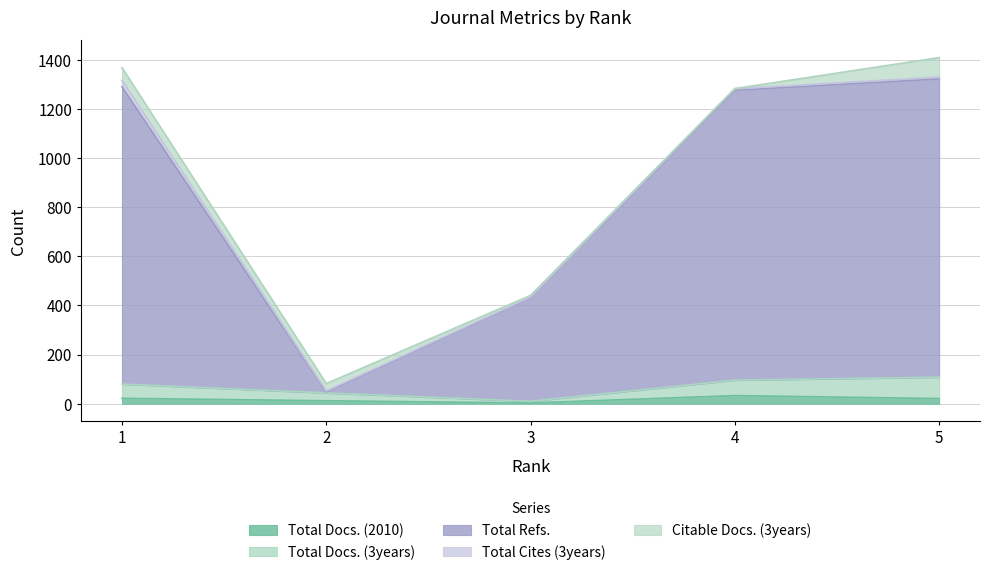

Does the chart display data point markers on the line(s)?

No